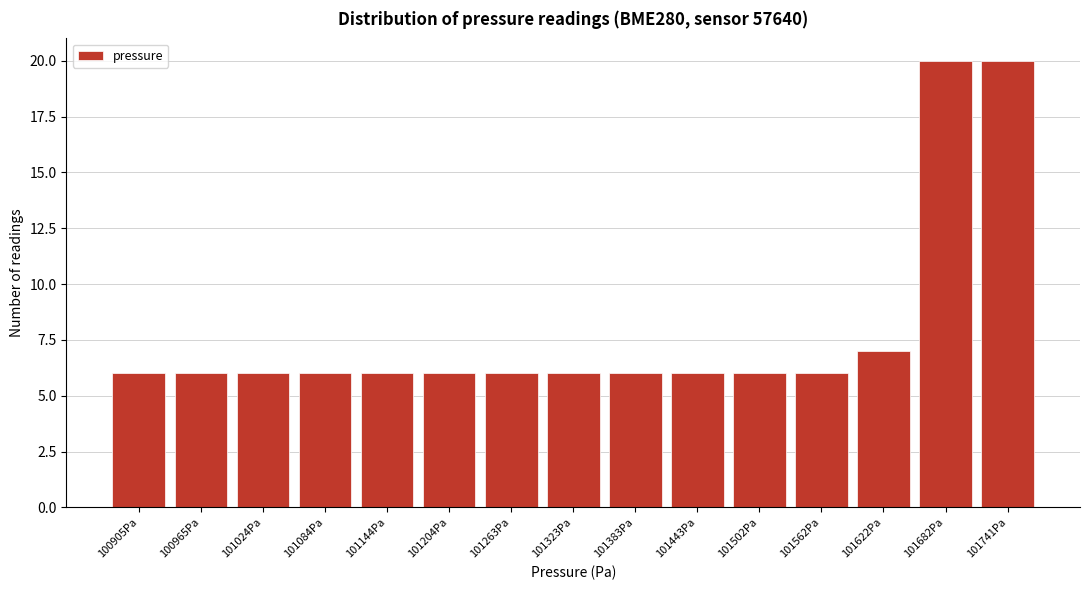

Reading left to right, extract all data points from this chart.

6	6	6	6	6	6	6	6	6	6	6	6	7	20	20